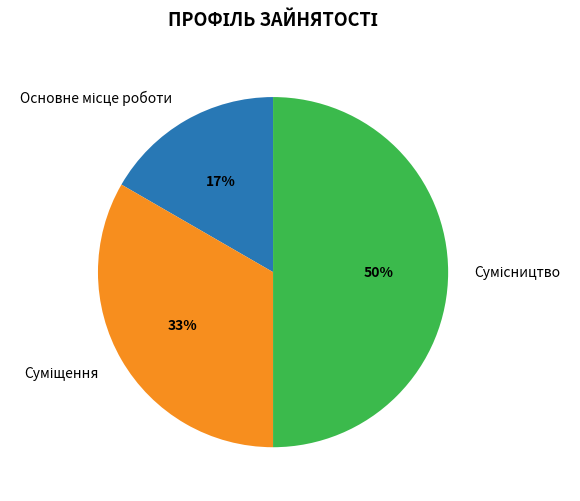

To the nearest percent, what is the difference between the largest and smallest slice percentages?

33%